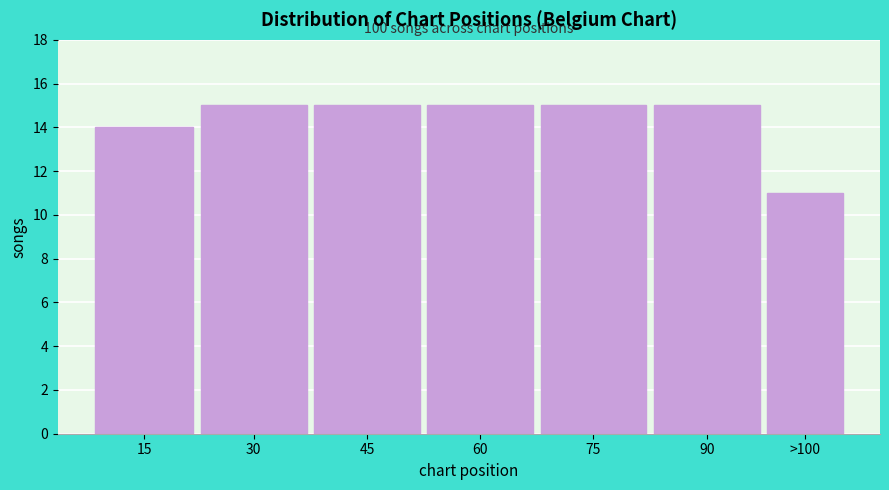

Reading left to right, list all the values displayed in this chart.

15=14	30=15	45=15	60=15	75=15	90=15	>100=11